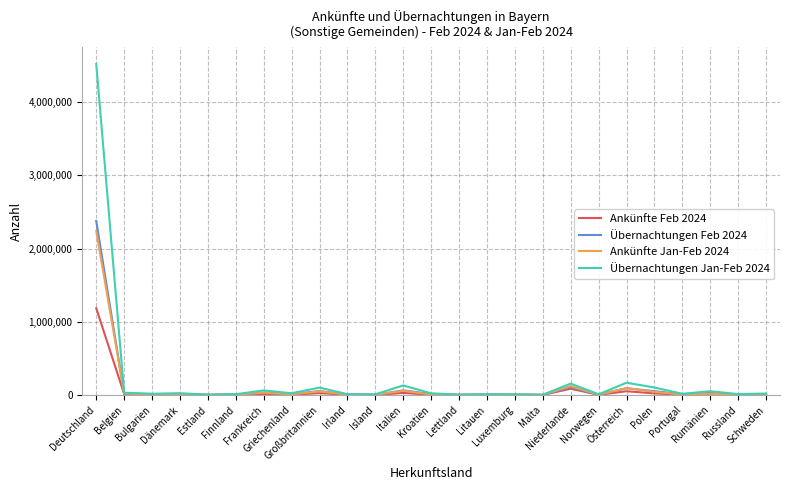

True or false: Übernachtungen Jan-Feb 2024 has more than 1 points higher than both neighbors.

True